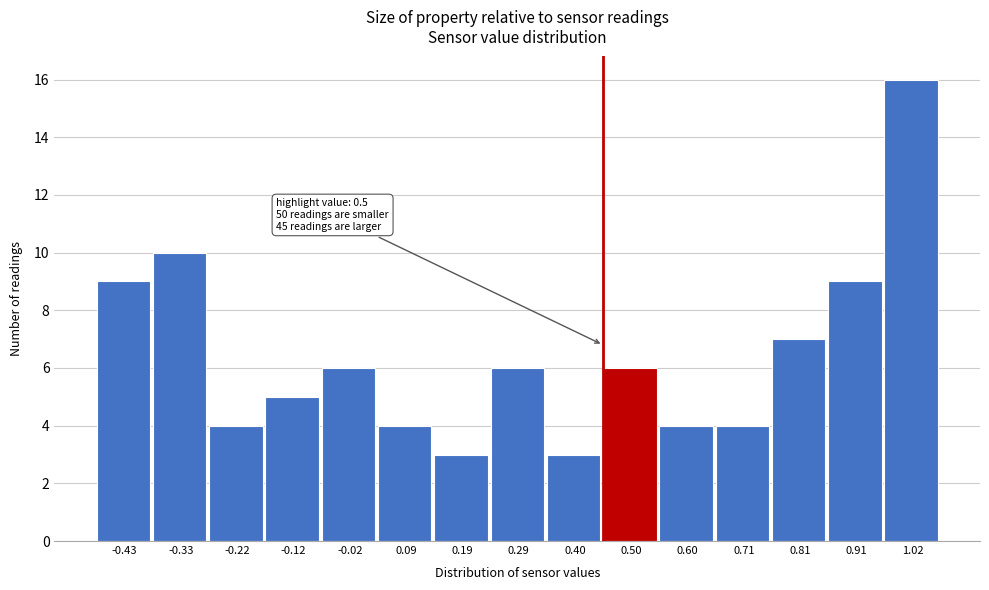

Reading left to right, what are all the values shown in this chart?

9	10	4	5	6	4	3	6	3	6	4	4	7	9	16